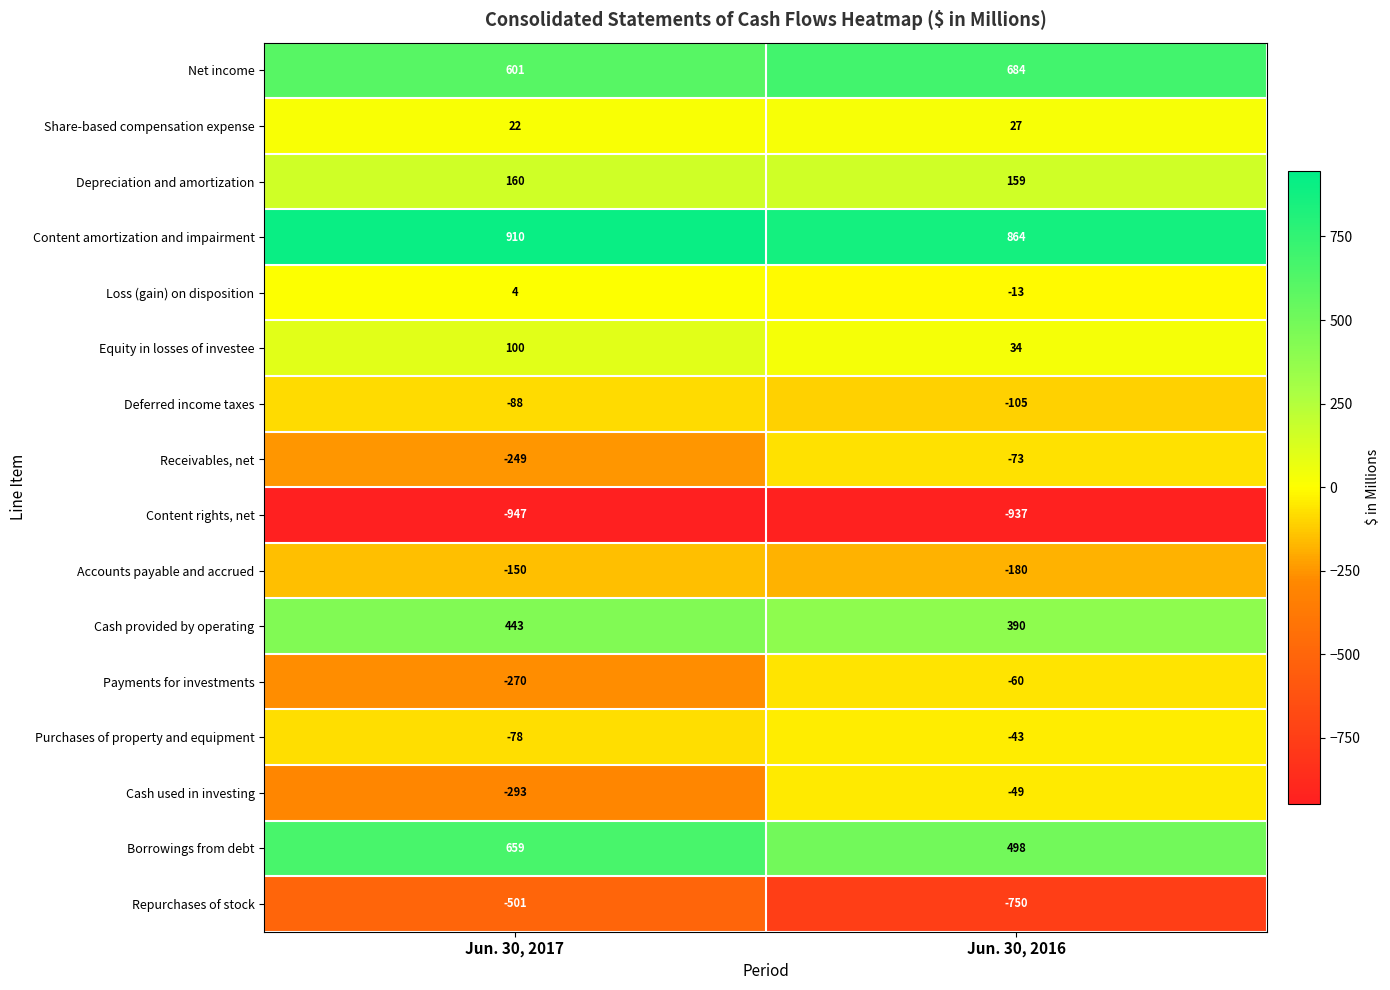

Between Jun. 30, 2017 and Jun. 30, 2016, which series saw the biggest shift?

Repurchases of stock